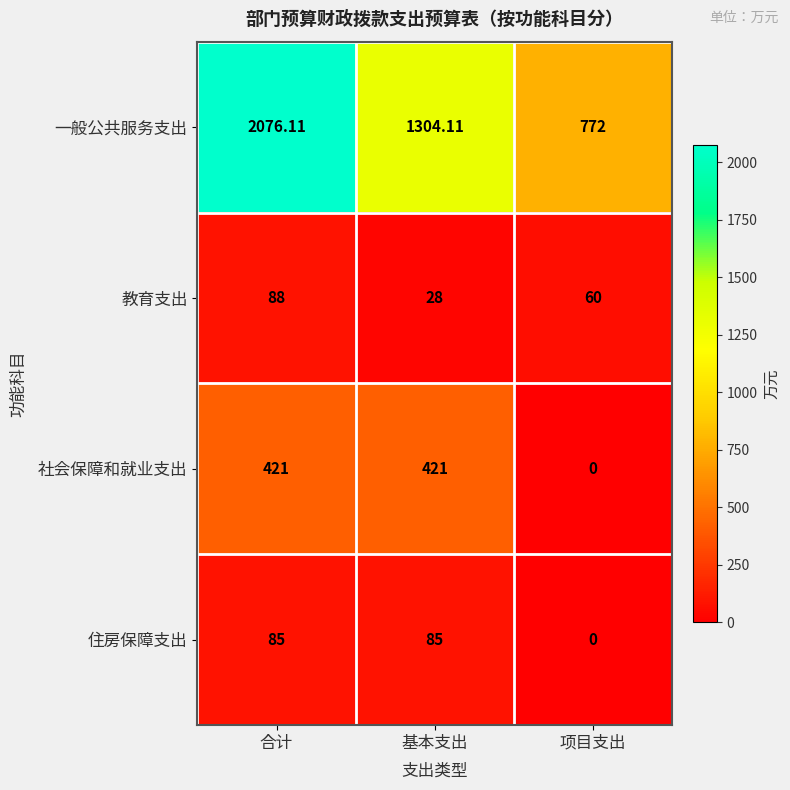

List the labels in order of 一般公共服务支出 value, smallest first.

项目支出, 基本支出, 合计